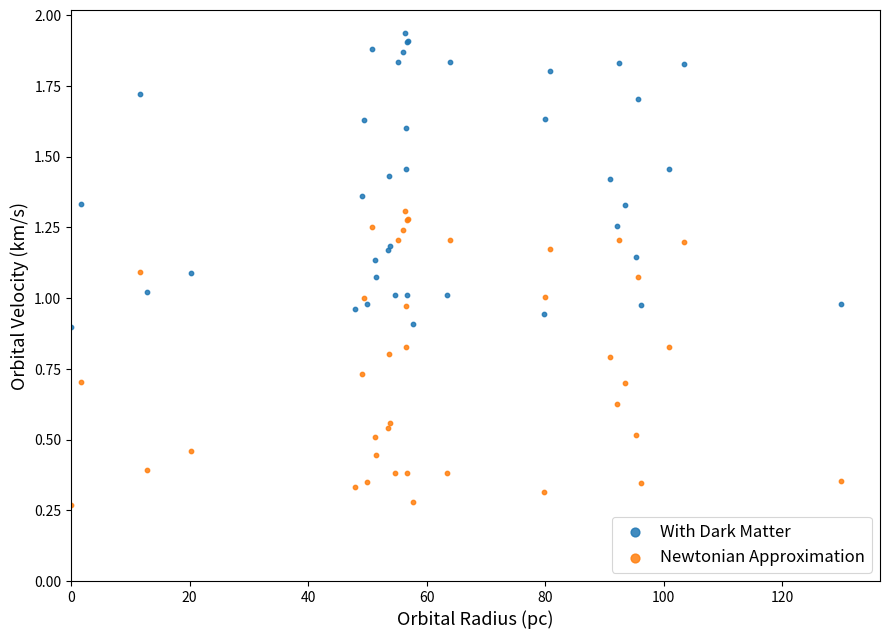

Which series reaches the minimum Y coordinate?

Newtonian Approximation